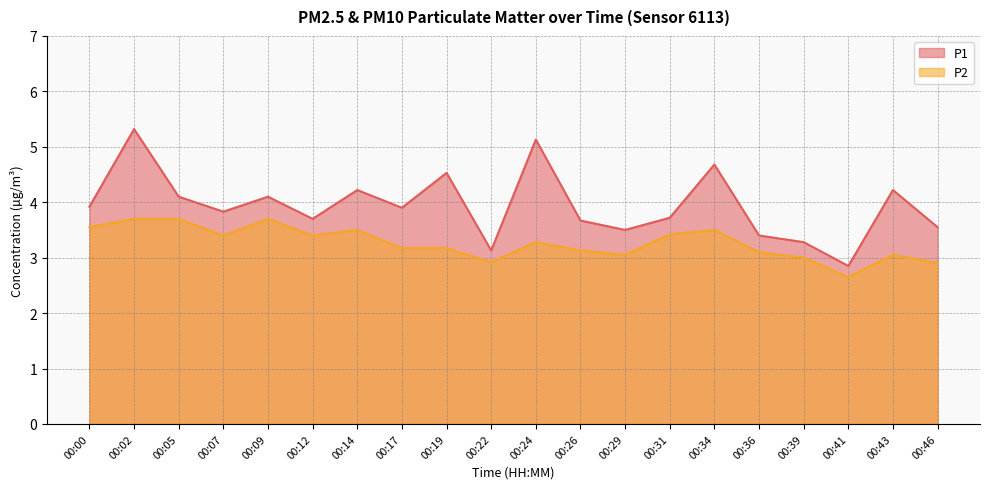

What is the smallest value displayed?

2.6